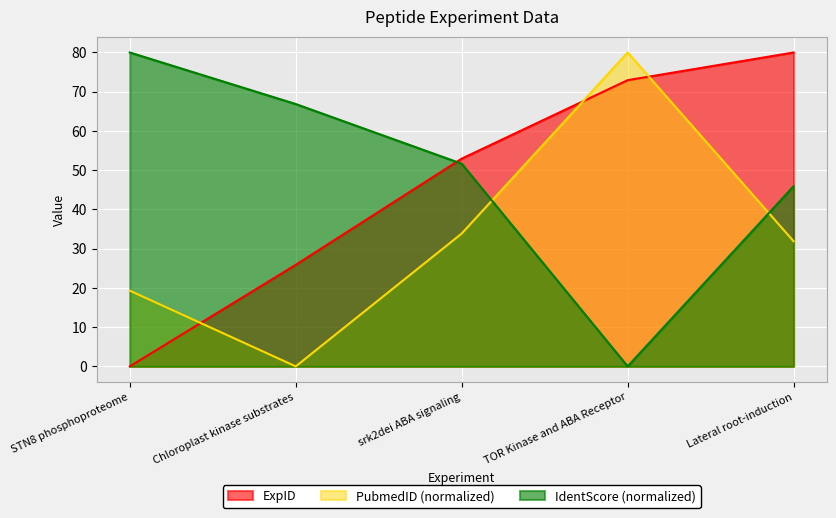

The value of PubmedID at srk2dei ABA signaling is 22.6. True or false?

False